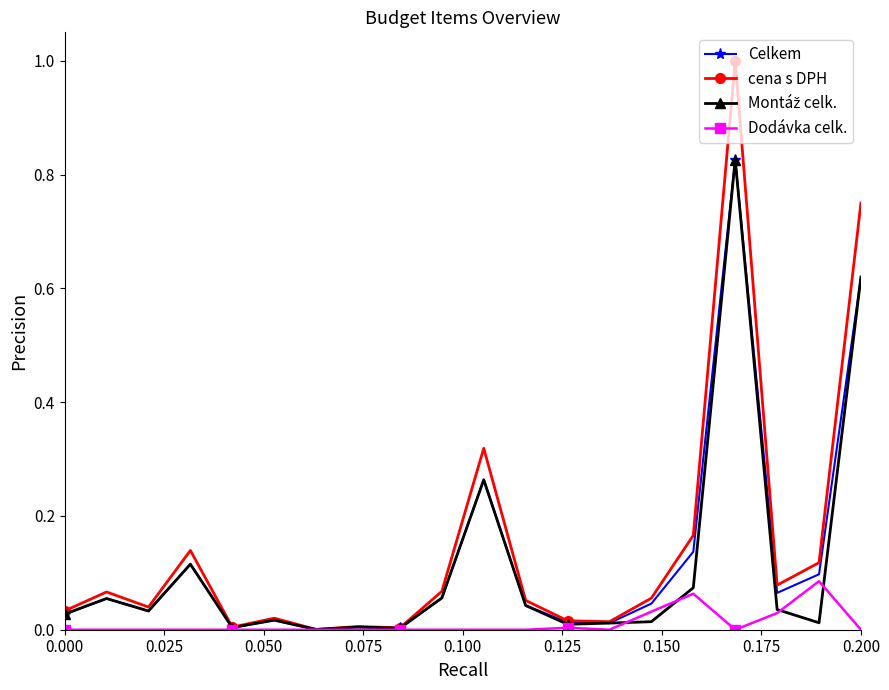

True or false: cena s DPH has more than 2 interior local peaks.

True